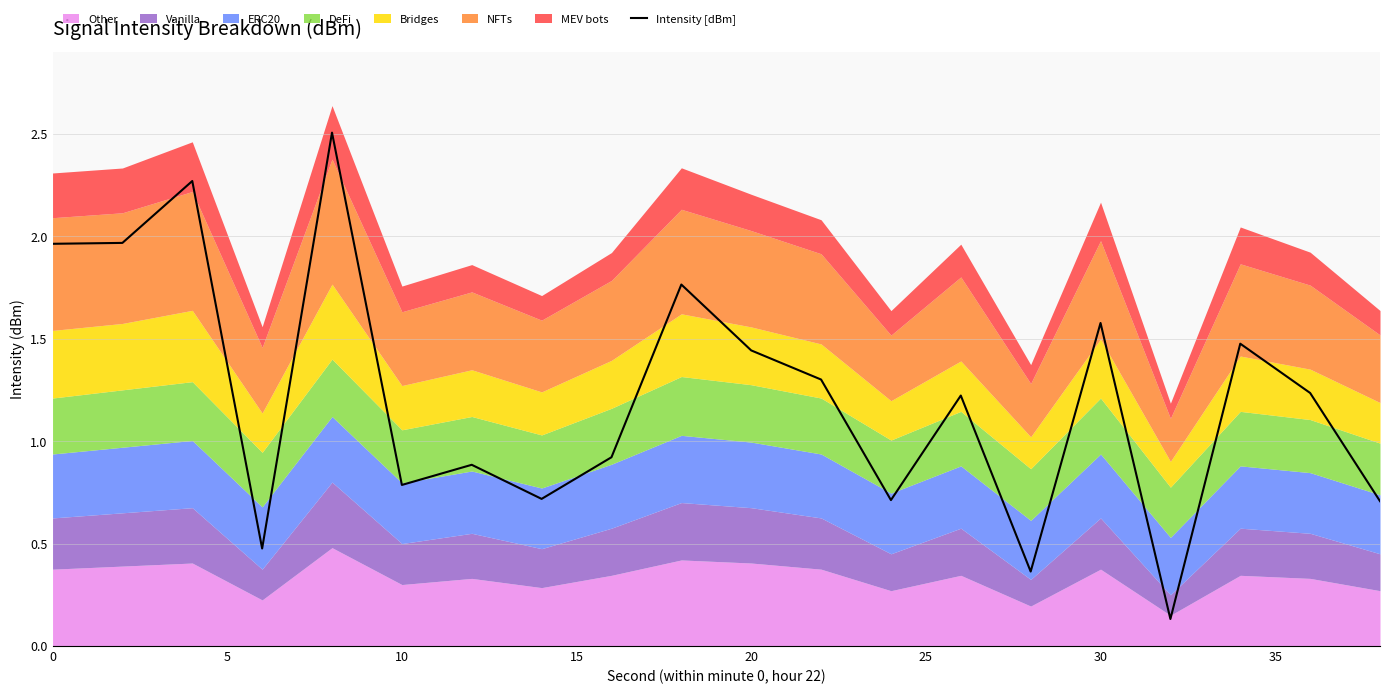

True or false: Intensity [dBm] has a value of 0.8 at 10.

True